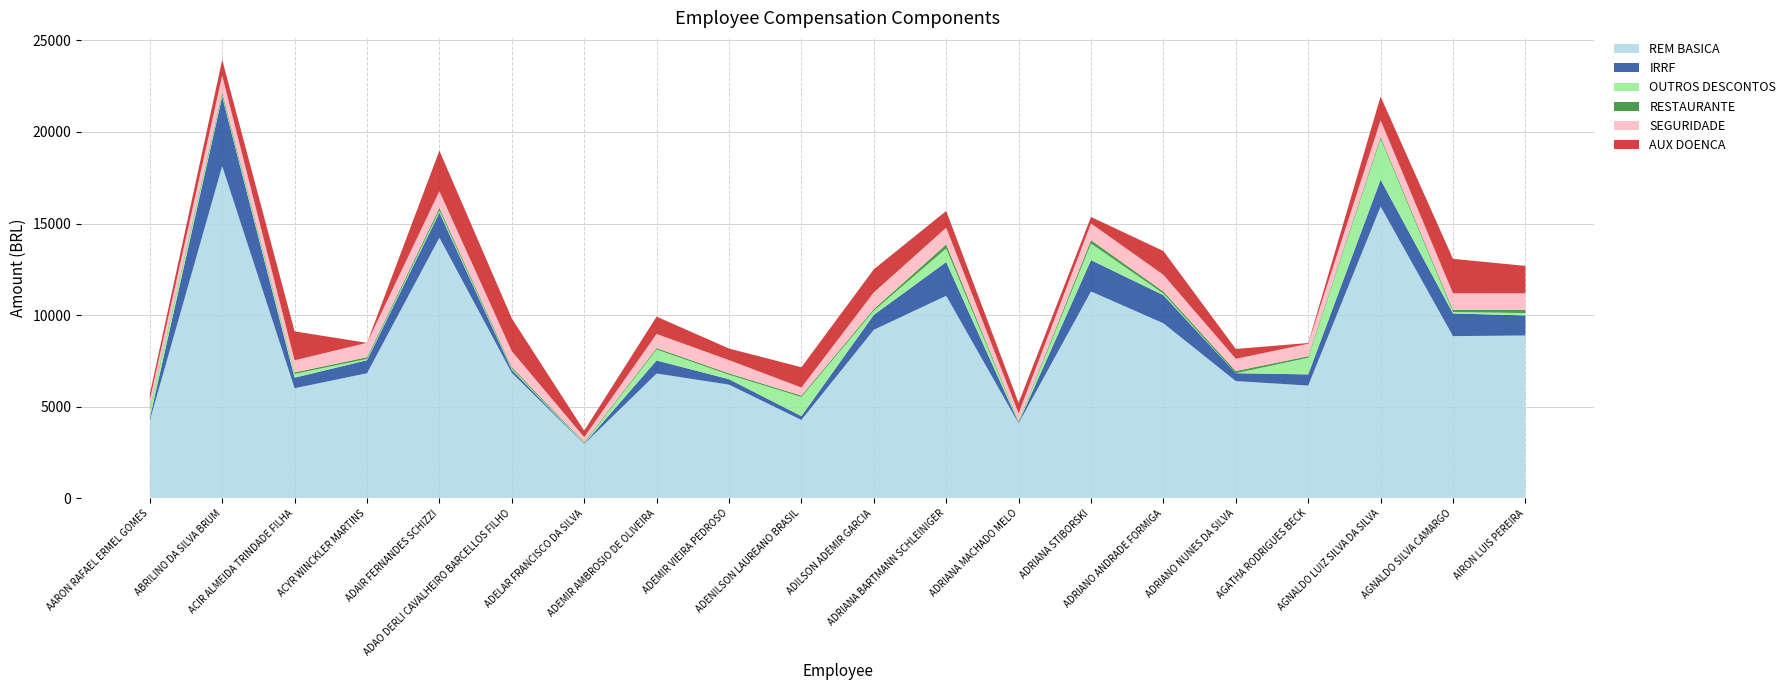

Reading left to right, what are all the values shown in this chart?

REM BASICA: AARON RAFAEL ERMEL GOMES=4248.7	ABRILINO DA SILVA BRUM=18136.9	ACIR ALMEIDA TRINDADE FILHA=6010.1	ACYR WINCKLER MARTINS=6827.1	ADAIR FERNANDES SCHIZZI=14228.2	ADAO DERLI CAVALHEIRO BARCELLOS FILHO=6849.6	ADELAR FRANCISCO DA SILVA=2963.7	ADEMIR AMBROSIO DE OLIVEIRA=6813.5	ADEMIR VIEIRA PEDROSO=6207.2	ADENILSON LAUREANO BRASIL=4279.3	ADILSON ADEMIR GARCIA=9199.2	ADRIANA BARTMANN SCHLEINIGER=11055.8	ADRIANA MACHADO MELO=4092.1	ADRIANA STIBORSKI=11292.7	ADRIANO ANDRADE FORMIGA=9556.1	ADRIANO NUNES DA SILVA=6400.6	AGATHA RODRIGUES BECK=6156.3	AGNALDO LUIZ SILVA DA SILVA=15931.0	AGNALDO SILVA CAMARGO=8855.3	AIRON LUIS PEREIRA=8888.5
IRRF: AARON RAFAEL ERMEL GOMES=125.5	ABRILINO DA SILVA BRUM=3789.6	ACIR ALMEIDA TRINDADE FILHA=575.2	ACYR WINCKLER MARTINS=713.5	ADAIR FERNANDES SCHIZZI=1370.1	ADAO DERLI CAVALHEIRO BARCELLOS FILHO=164.5	ADELAR FRANCISCO DA SILVA=18.9	ADEMIR AMBROSIO DE OLIVEIRA=713.1	ADEMIR VIEIRA PEDROSO=295.4	ADENILSON LAUREANO BRASIL=208.8	ADILSON ADEMIR GARCIA=814.9	ADRIANA BARTMANN SCHLEINIGER=1842.3	ADRIANA MACHADO MELO=39.5	ADRIANA STIBORSKI=1711.1	ADRIANO ANDRADE FORMIGA=1534.2	ADRIANO NUNES DA SILVA=429.8	AGATHA RODRIGUES BECK=609.8	AGNALDO LUIZ SILVA DA SILVA=1460.9	AGNALDO SILVA CAMARGO=1237.1	AIRON LUIS PEREIRA=1096.0
OUTROS DESCONTOS: AARON RAFAEL ERMEL GOMES=512.1	ABRILINO DA SILVA BRUM=101.3	ACIR ALMEIDA TRINDADE FILHA=209.0	ACYR WINCKLER MARTINS=69.7	ADAIR FERNANDES SCHIZZI=110.1	ADAO DERLI CAVALHEIRO BARCELLOS FILHO=62.2	ADELAR FRANCISCO DA SILVA=37.6	ADEMIR AMBROSIO DE OLIVEIRA=596.1	ADEMIR VIEIRA PEDROSO=246.6	ADENILSON LAUREANO BRASIL=1043.9	ADILSON ADEMIR GARCIA=228.1	ADRIANA BARTMANN SCHLEINIGER=743.1	ADRIANA MACHADO MELO=35.5	ADRIANA STIBORSKI=903.4	ADRIANO ANDRADE FORMIGA=86.9	ADRIANO NUNES DA SILVA=0.0	AGATHA RODRIGUES BECK=909.1	AGNALDO LUIZ SILVA DA SILVA=2229.7	AGNALDO SILVA CAMARGO=81.9	AIRON LUIS PEREIRA=128.0
RESTAURANTE: AARON RAFAEL ERMEL GOMES=75.9	ABRILINO DA SILVA BRUM=135.0	ACIR ALMEIDA TRINDADE FILHA=80.5	ACYR WINCKLER MARTINS=92.9	ADAIR FERNANDES SCHIZZI=146.8	ADAO DERLI CAVALHEIRO BARCELLOS FILHO=82.9	ADELAR FRANCISCO DA SILVA=50.1	ADEMIR AMBROSIO DE OLIVEIRA=77.0	ADEMIR VIEIRA PEDROSO=75.9	ADENILSON LAUREANO BRASIL=75.9	ADILSON ADEMIR GARCIA=88.0	ADRIANA BARTMANN SCHLEINIGER=221.1	ADRIANA MACHADO MELO=47.3	ADRIANA STIBORSKI=187.5	ADRIANO ANDRADE FORMIGA=115.8	ADRIANO NUNES DA SILVA=121.1	AGATHA RODRIGUES BECK=82.9	AGNALDO LUIZ SILVA DA SILVA=105.0	AGNALDO SILVA CAMARGO=109.2	AIRON LUIS PEREIRA=170.6
SEGURIDADE: AARON RAFAEL ERMEL GOMES=413.6	ABRILINO DA SILVA BRUM=908.9	ACIR ALMEIDA TRINDADE FILHA=660.2	ACYR WINCKLER MARTINS=785.0	ADAIR FERNANDES SCHIZZI=908.9	ADAO DERLI CAVALHEIRO BARCELLOS FILHO=870.0	ADELAR FRANCISCO DA SILVA=267.9	ADEMIR AMBROSIO DE OLIVEIRA=772.7	ADEMIR VIEIRA PEDROSO=721.0	ADENILSON LAUREANO BRASIL=440.2	ADILSON ADEMIR GARCIA=908.9	ADRIANA BARTMANN SCHLEINIGER=908.9	ADRIANA MACHADO MELO=426.3	ADRIANA STIBORSKI=908.9	ADRIANO ANDRADE FORMIGA=908.9	ADRIANO NUNES DA SILVA=666.7	AGATHA RODRIGUES BECK=680.7	AGNALDO LUIZ SILVA DA SILVA=908.9	AGNALDO SILVA CAMARGO=908.9	AIRON LUIS PEREIRA=908.9
AUX DOENCA: AARON RAFAEL ERMEL GOMES=315.8	ABRILINO DA SILVA BRUM=865.1	ACIR ALMEIDA TRINDADE FILHA=1579.2	ACYR WINCKLER MARTINS=0.0	ADAIR FERNANDES SCHIZZI=2212.8	ADAO DERLI CAVALHEIRO BARCELLOS FILHO=1791.9	ADELAR FRANCISCO DA SILVA=355.8	ADEMIR AMBROSIO DE OLIVEIRA=947.3	ADEMIR VIEIRA PEDROSO=631.6	ADENILSON LAUREANO BRASIL=1107.3	ADILSON ADEMIR GARCIA=1263.1	ADRIANA BARTMANN SCHLEINIGER=915.1	ADRIANA MACHADO MELO=570.9	ADRIANA STIBORSKI=355.8	ADRIANO ANDRADE FORMIGA=1297.7	ADRIANO NUNES DA SILVA=535.6	AGATHA RODRIGUES BECK=40.0	AGNALDO LUIZ SILVA DA SILVA=1297.7	AGNALDO SILVA CAMARGO=1880.3	AIRON LUIS PEREIRA=1497.7